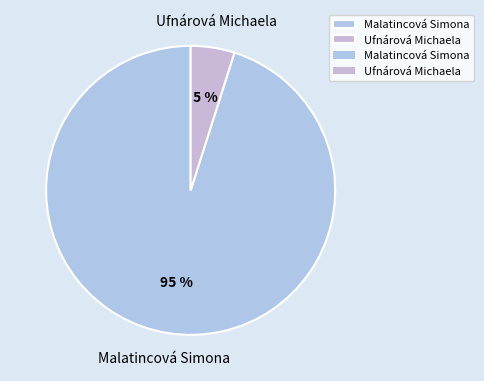

To the nearest percent, what is the average slice percentage?

50%